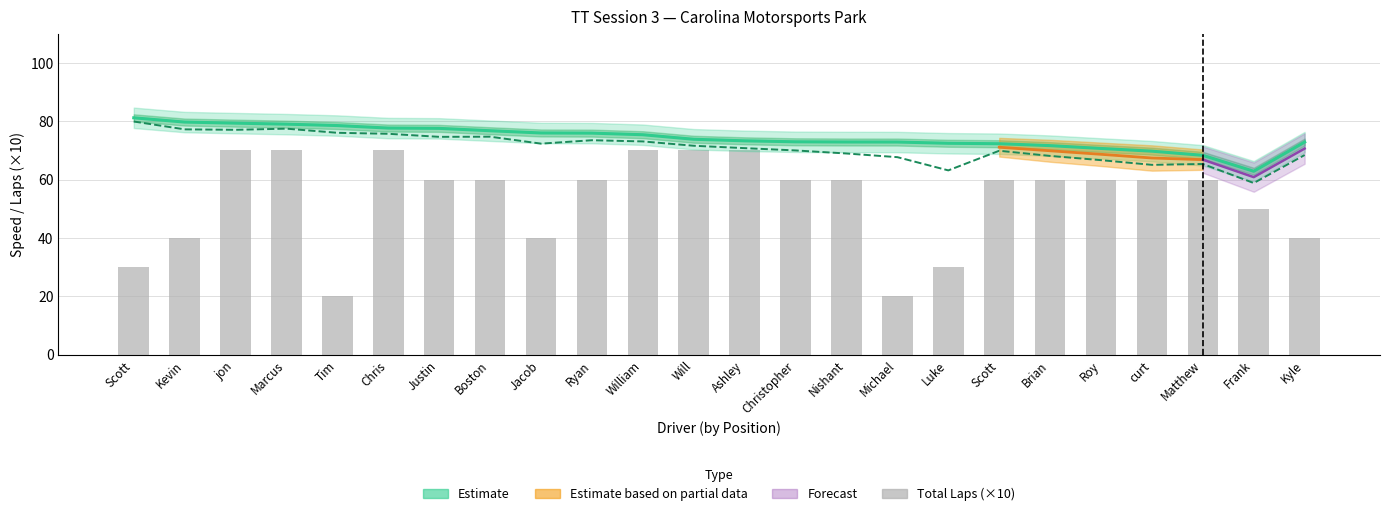

At which label does Average Speed first exceed 71?

Scott